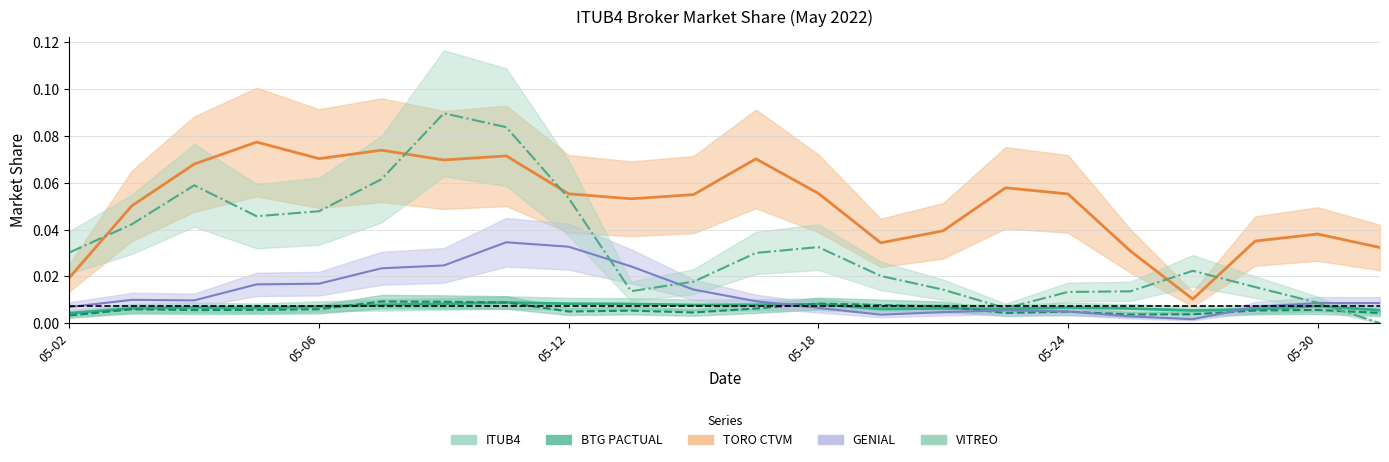

At how many categories does at least one series exceed 0?

22